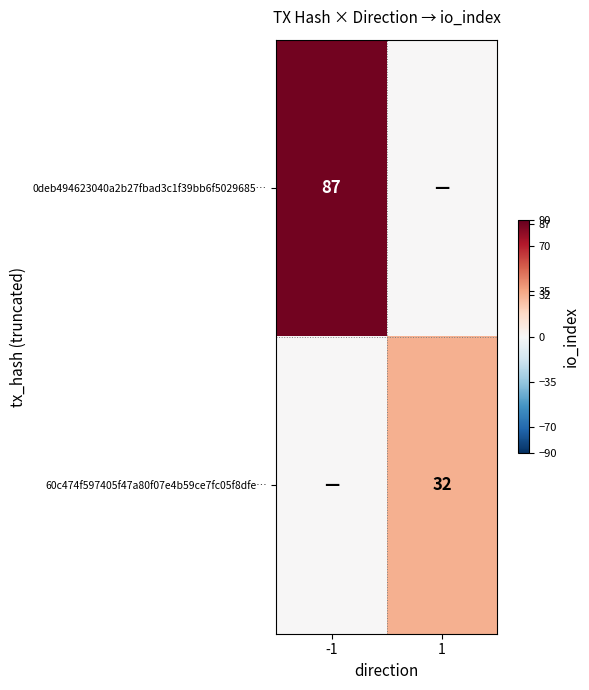

Which category has the highest value across all series?

-1